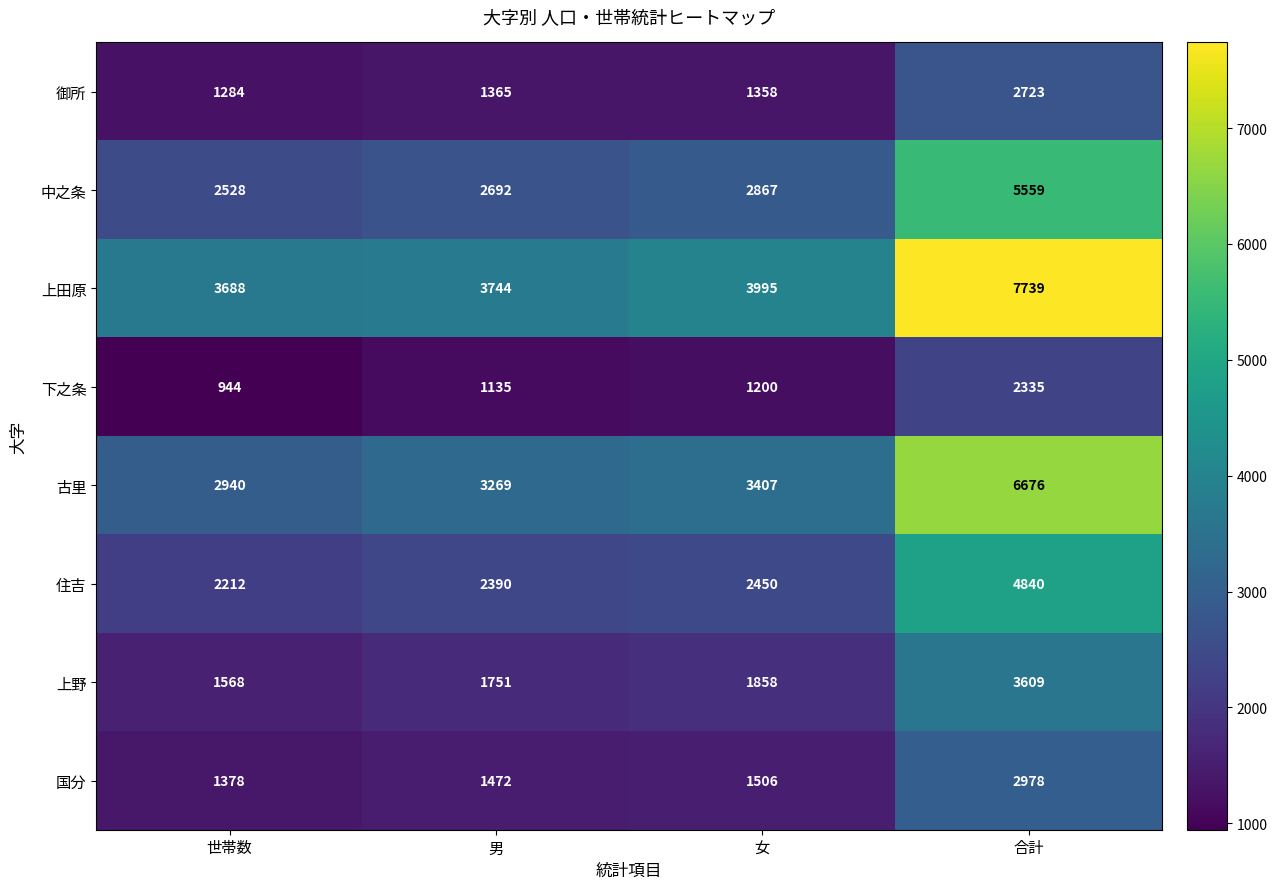

How many data points in 上田原 are less than 3995?

2